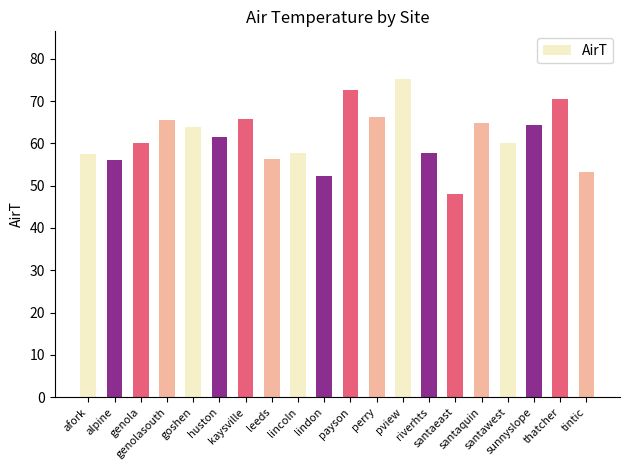

What is the average value?

61.5